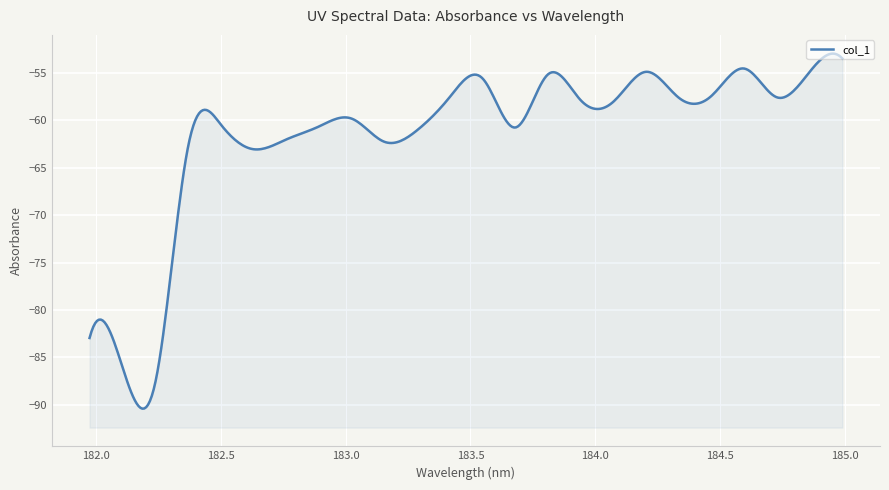

The value at 182.498667305 is -60.4. True or false?

True